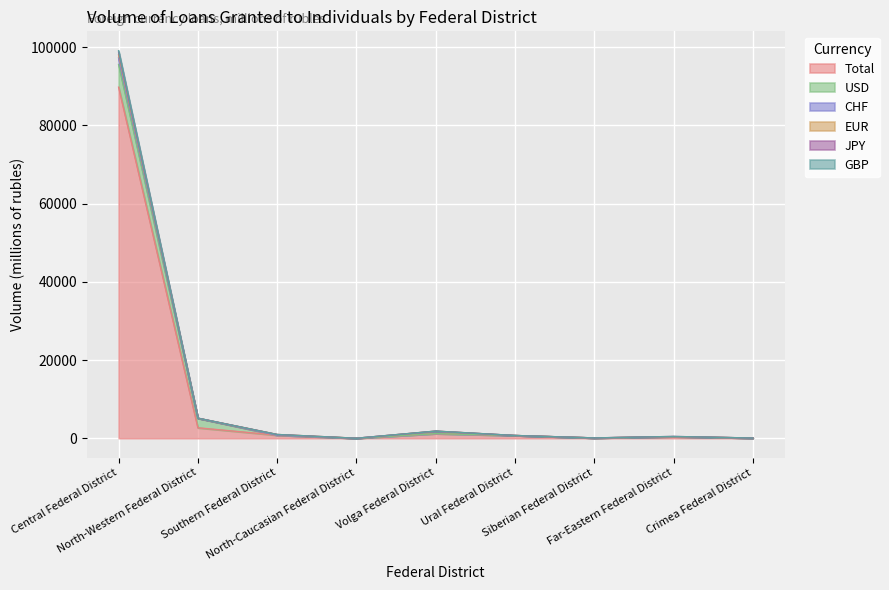

What is the sum of all JPY values?

108290